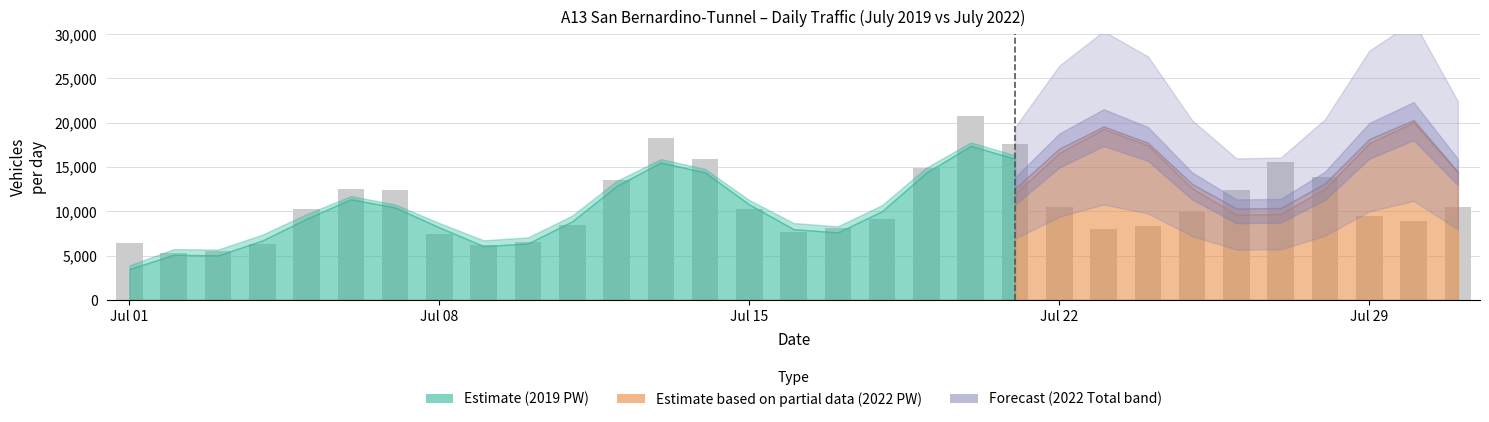

What is the difference between the maximum and minimum values?

15532